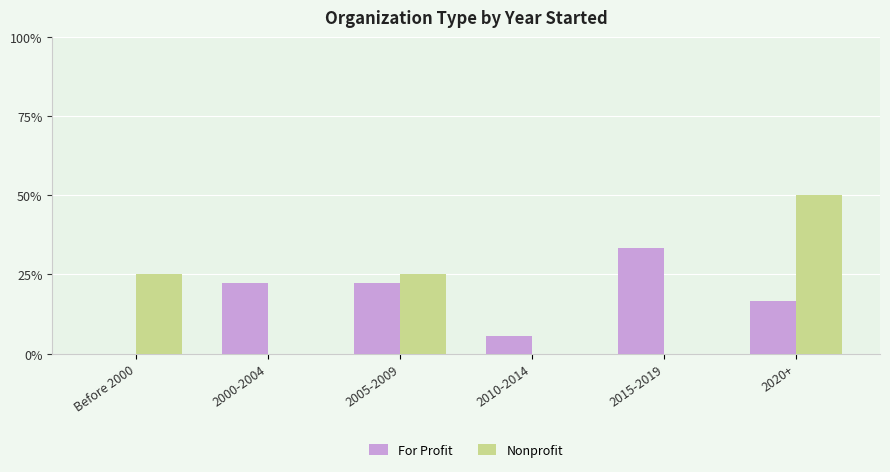

Count the number of categories in the chart.

6